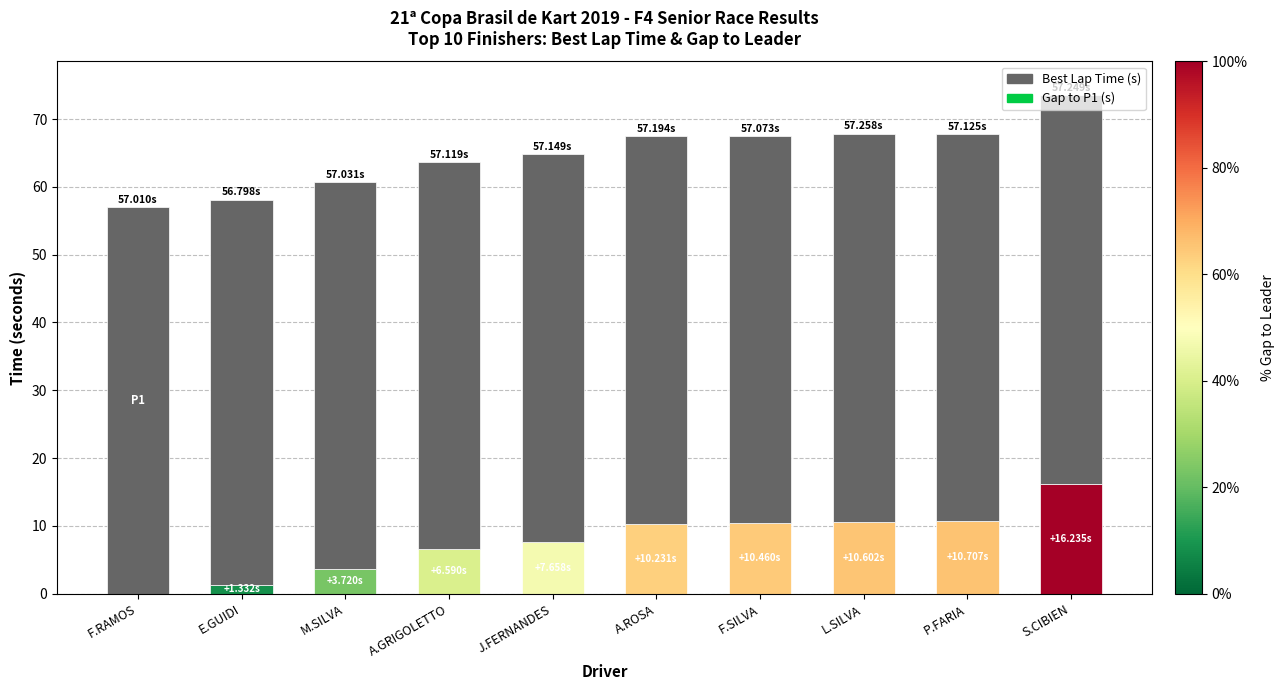

Rank the categories by Best Lap Time (s) value from lowest to highest.

E.GUIDI, F.RAMOS, M.SILVA, F.SILVA, A.GRIGOLETTO, P.FARIA, J.FERNANDES, A.ROSA, S.CIBIEN, L.SILVA